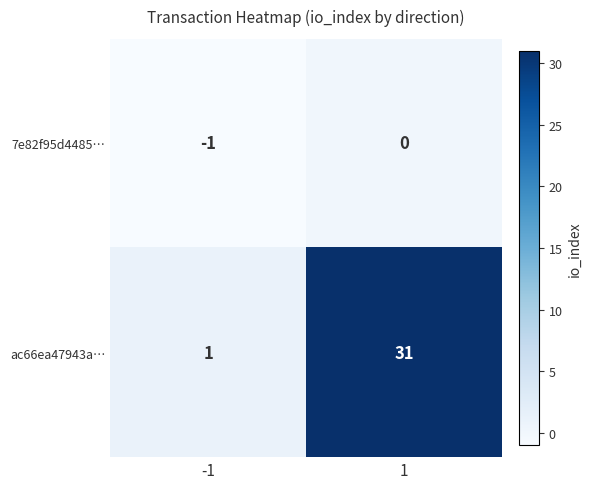

Is it true that ac66ea47943a… equals 31 at 1?

True